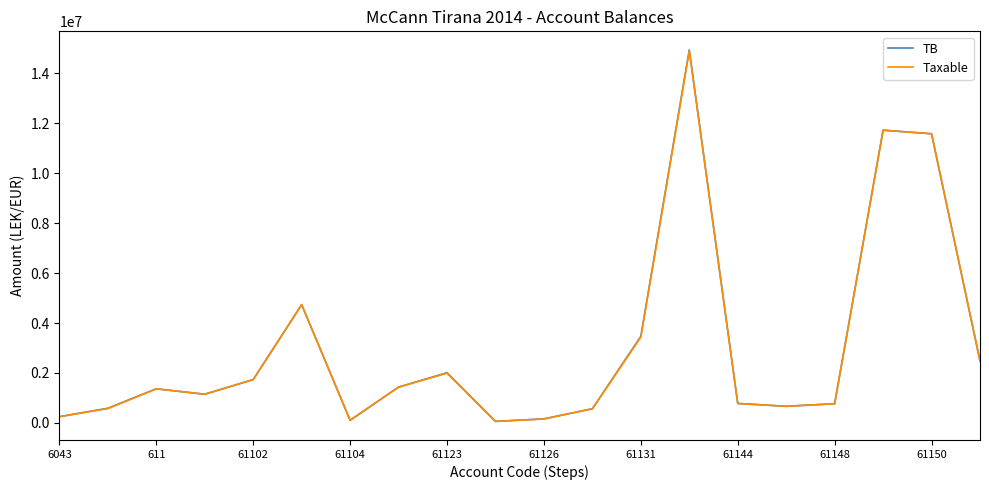

Count the number of categories in the chart.

20